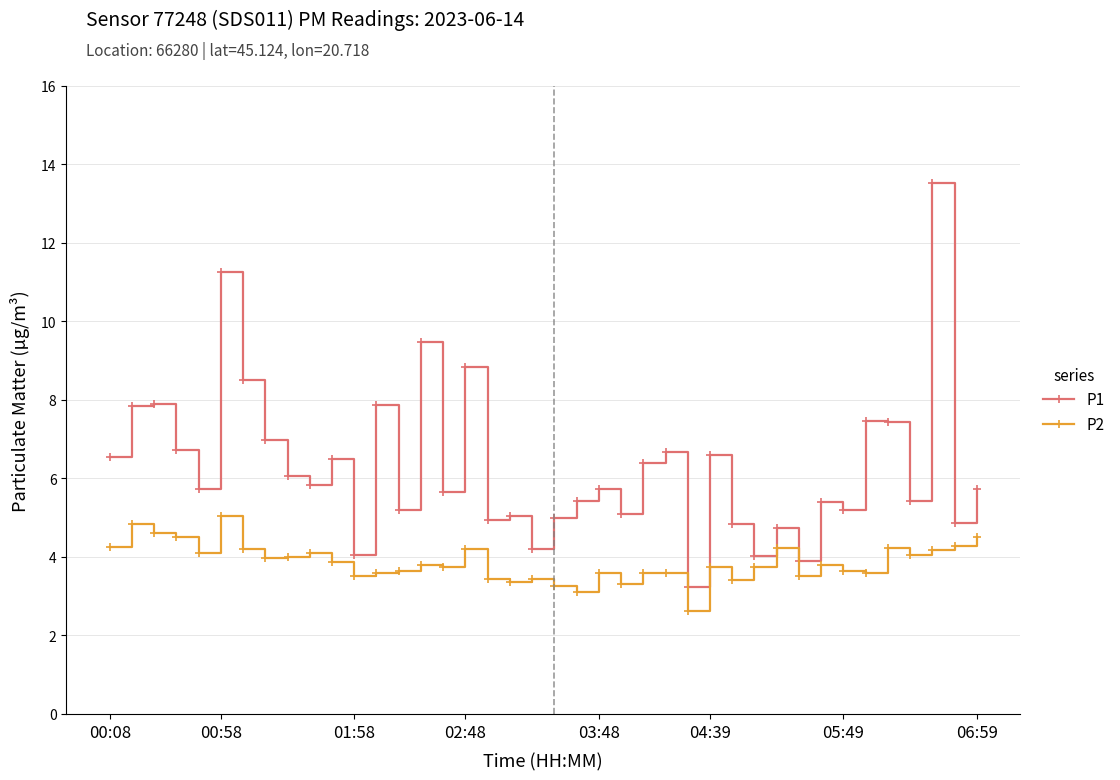

True or false: P2 and P1 intersect in this chart.

False